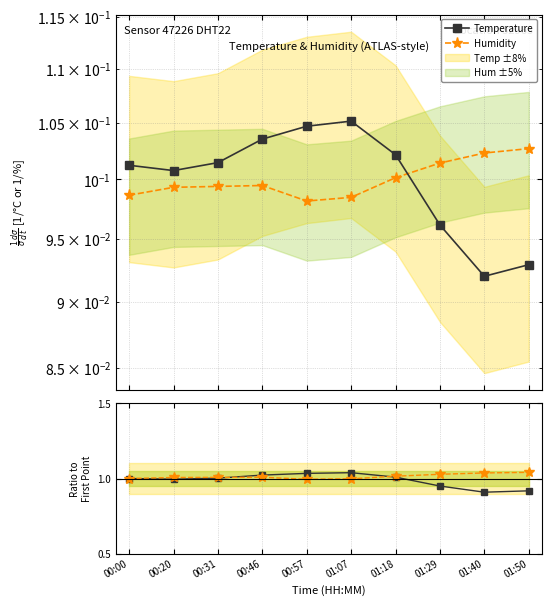

True or false: Temperature has more than 1 interior local peaks.

False